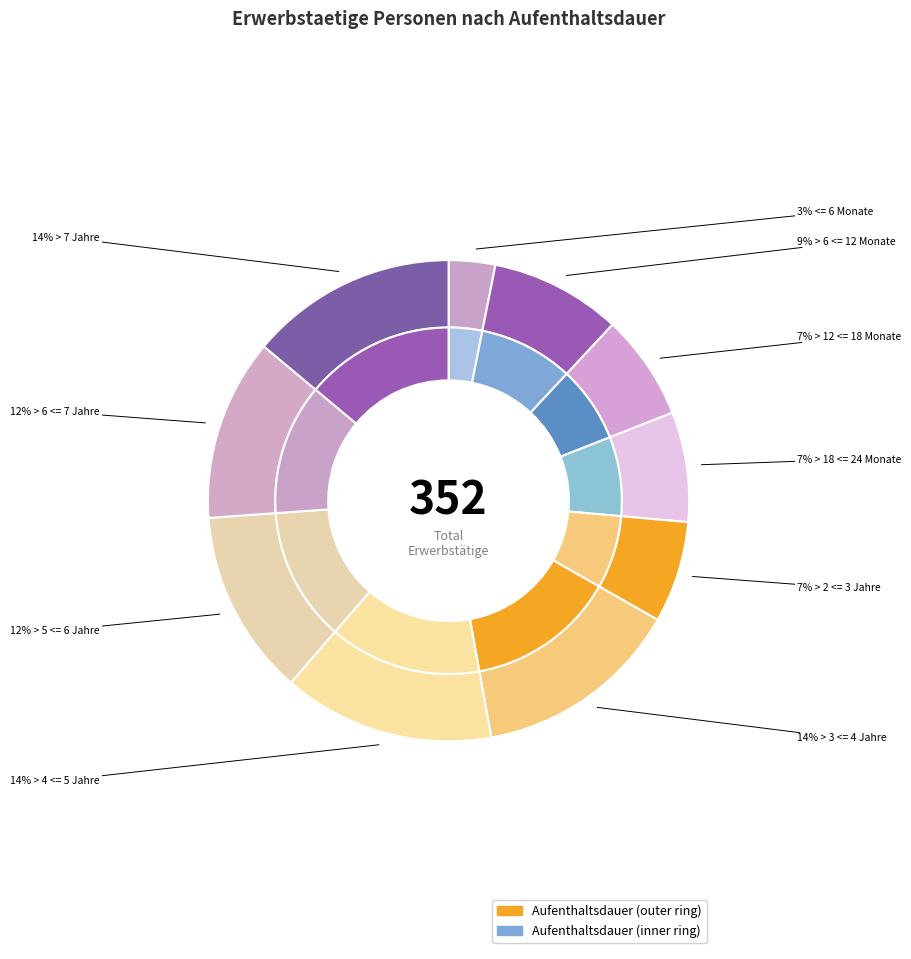

The > 5 <= 6 Jahre slice represents 5% of the pie. True or false?

False